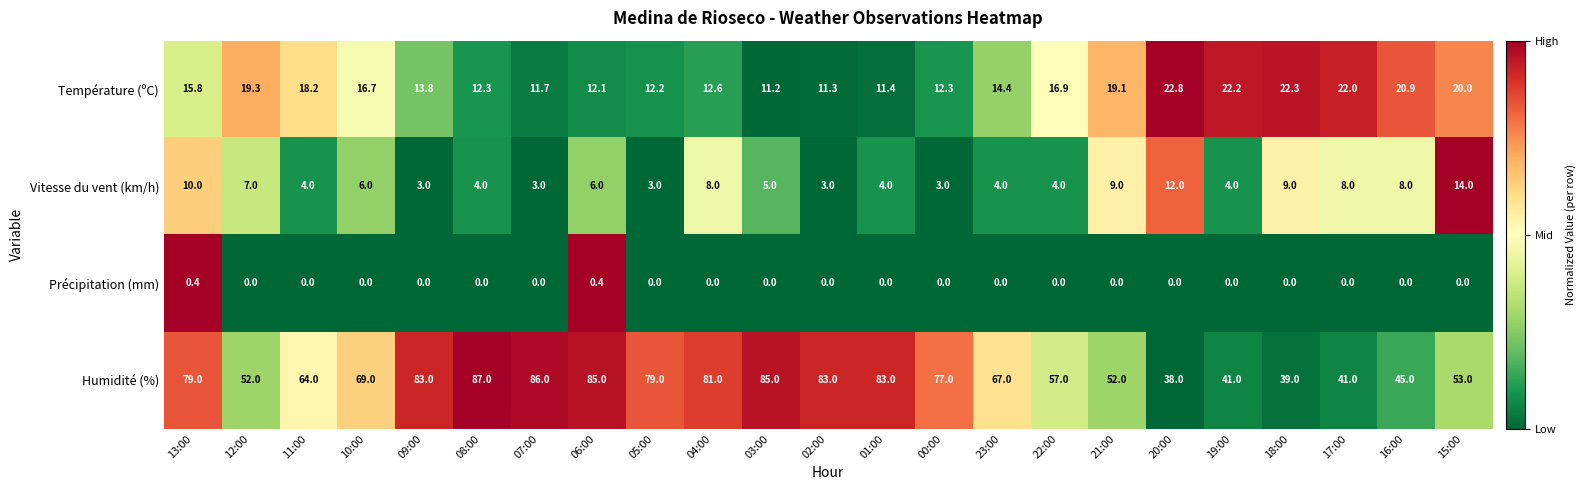

The Vitesse du vent (km/h) series shows 2.7 at 23:00. True or false?

False